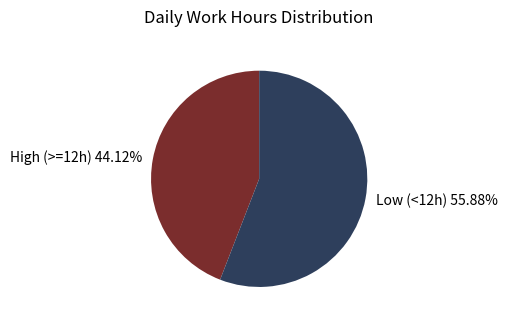

Which category accounts for the majority?

Low (<12h) 55.88%